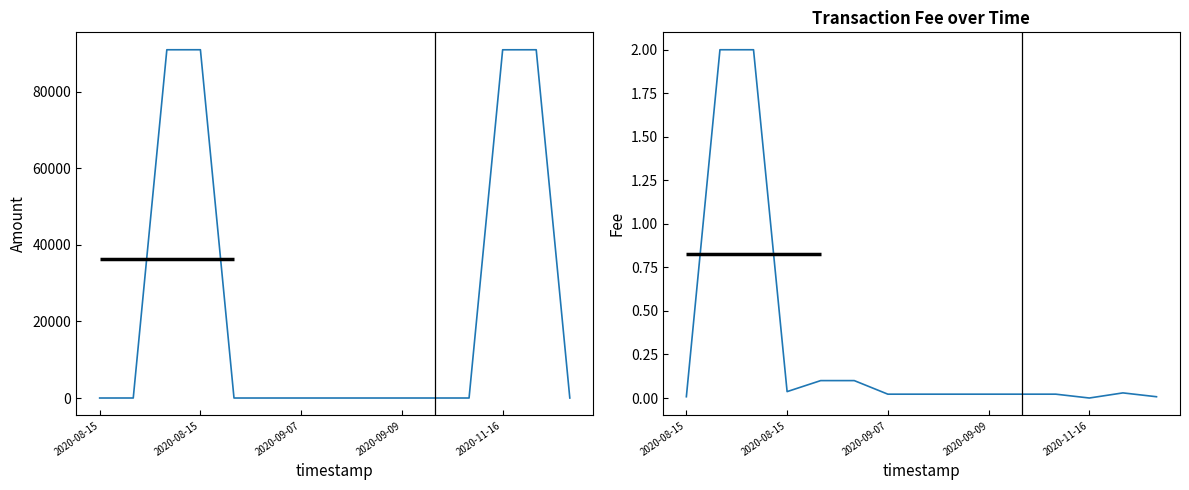

What is the value of the Amount point at the 13th from the left?

90980.0